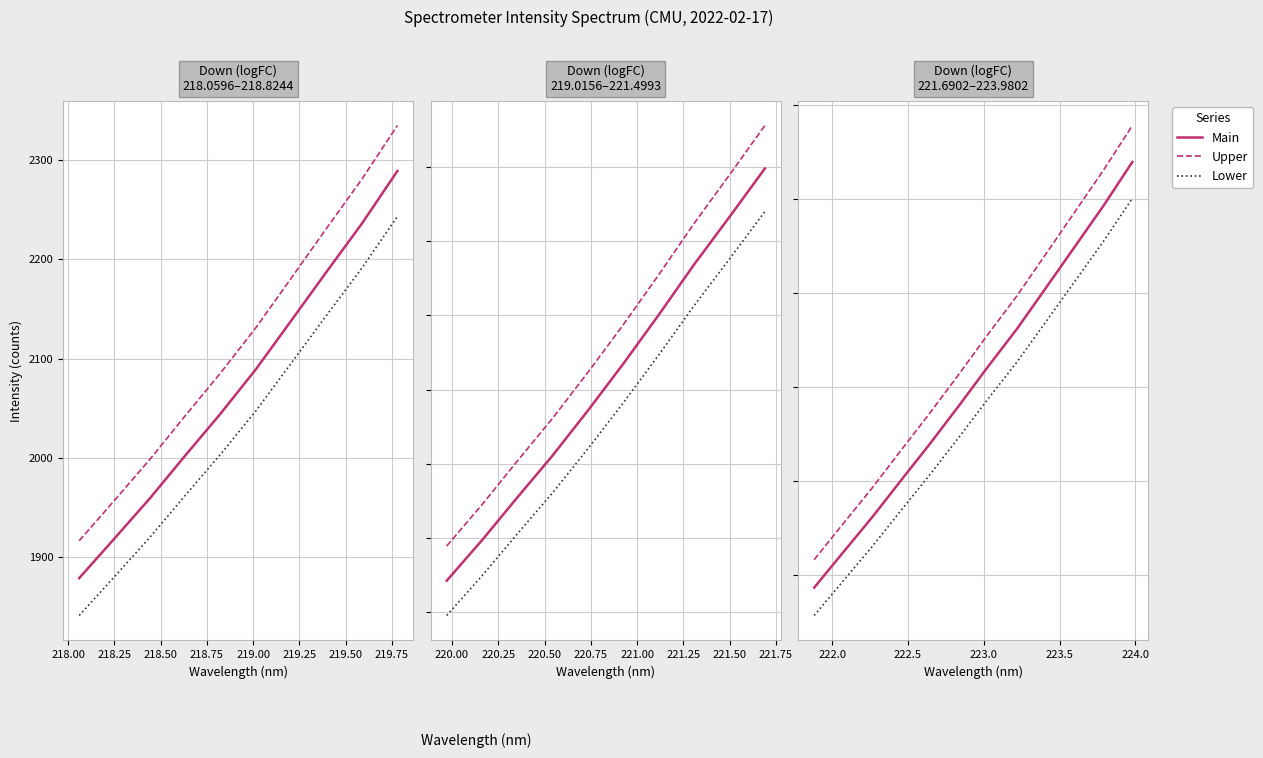

At which label is Lower closest to 3357?

219.25